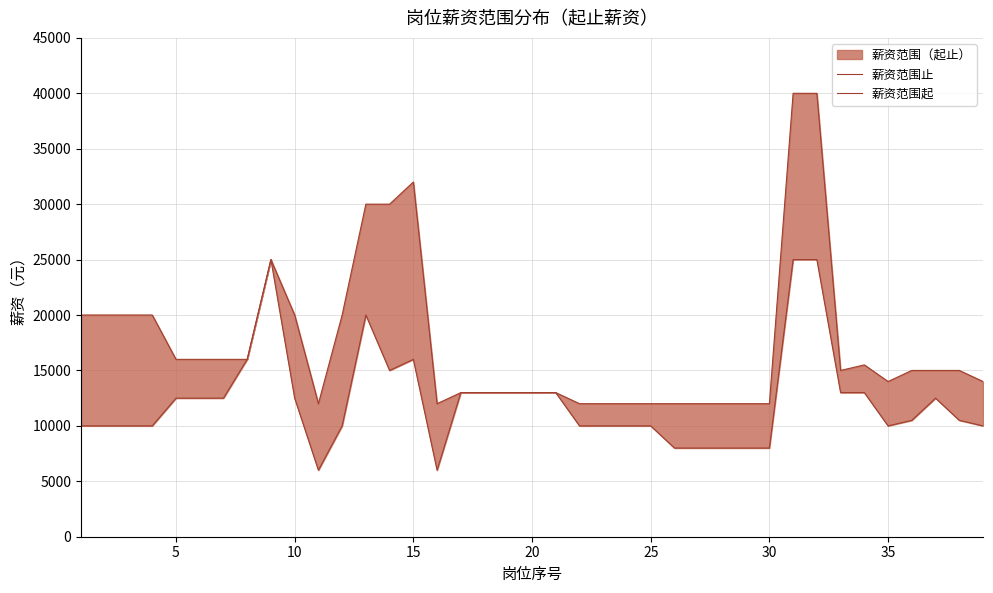

How many data points in 薪资范围止 are less than 15000?

18